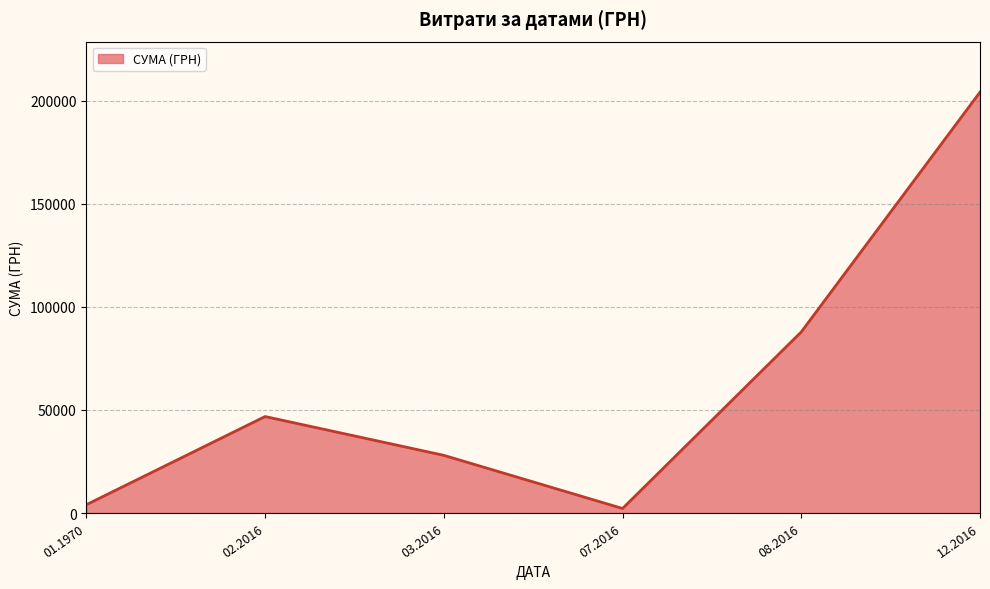

What is the greatest value displayed?

204148.4